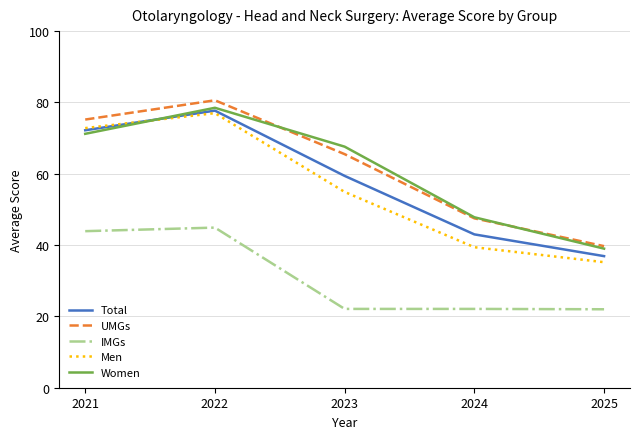

Rank the categories by UMGs value from highest to lowest.

2022, 2021, 2023, 2024, 2025